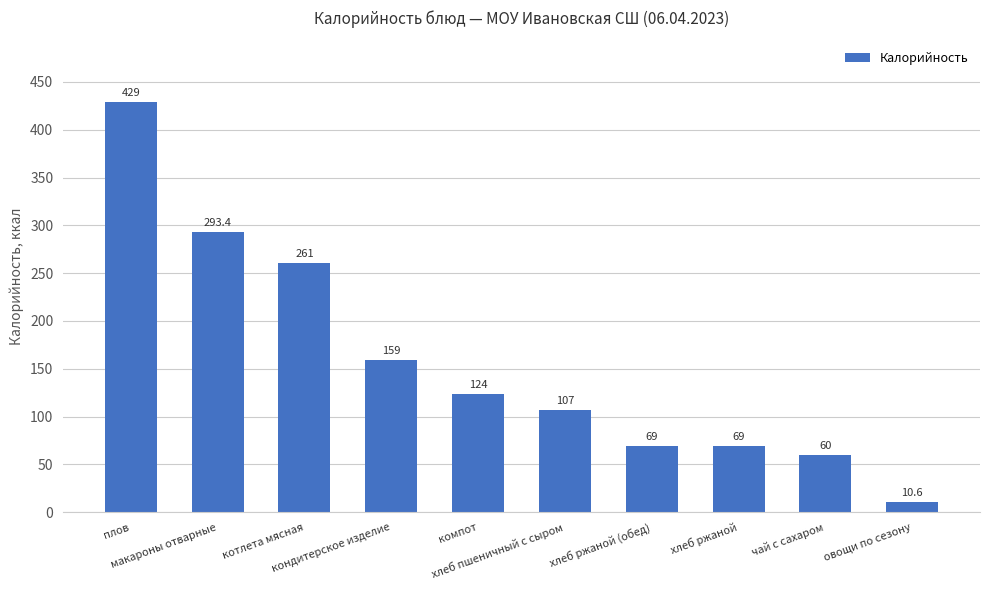

Reading left to right, list all the values displayed in this chart.

плов=429.0	макароны отварные=293.4	котлета мясная=261.0	кондитерское изделие=159.0	компот=124.0	хлеб пшеничный с сыром=107.0	хлеб ржаной (обед)=69.0	хлеб ржаной=69.0	чай с сахаром=60.0	овощи по сезону=10.6